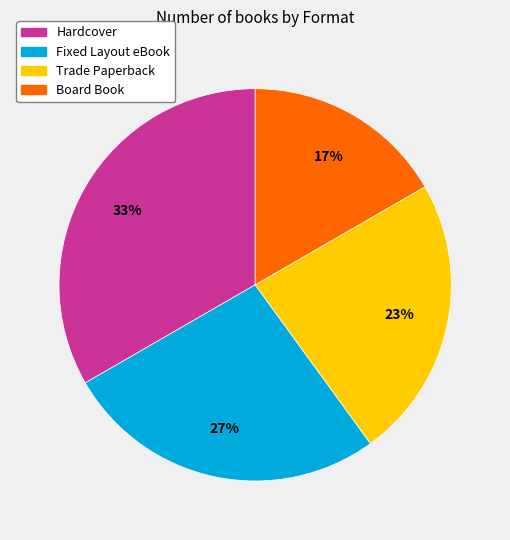

The Trade Paperback slice represents 30% of the pie. True or false?

False